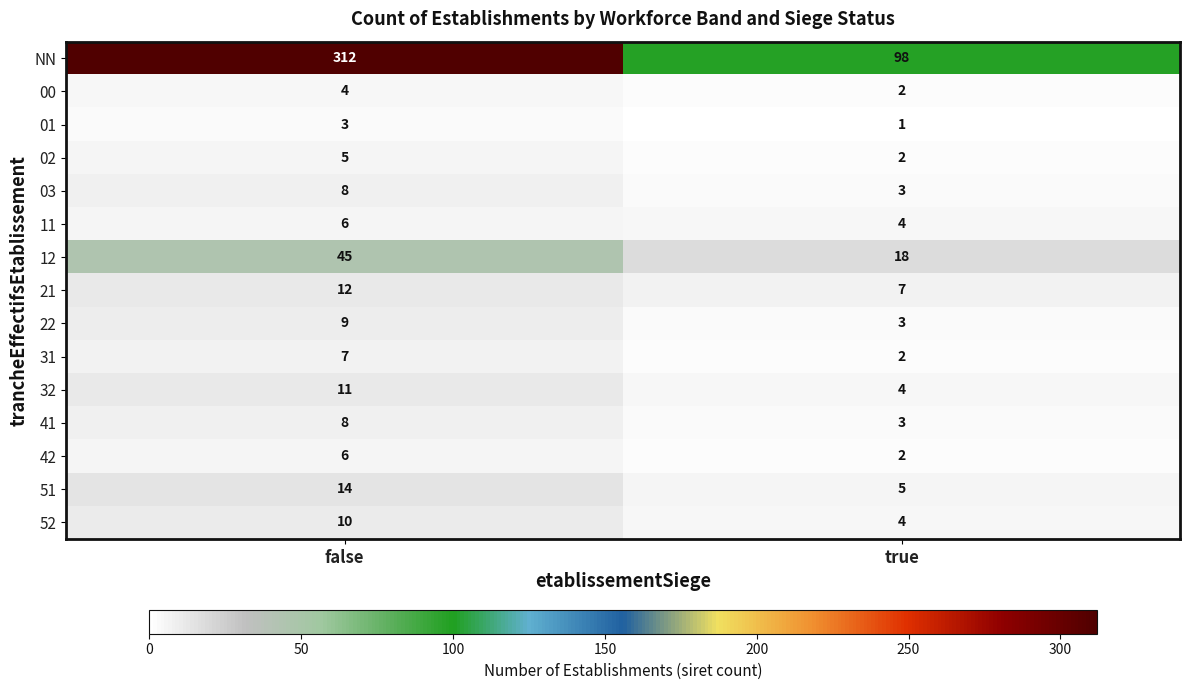

What is the difference between the 42 values at false and true?

4